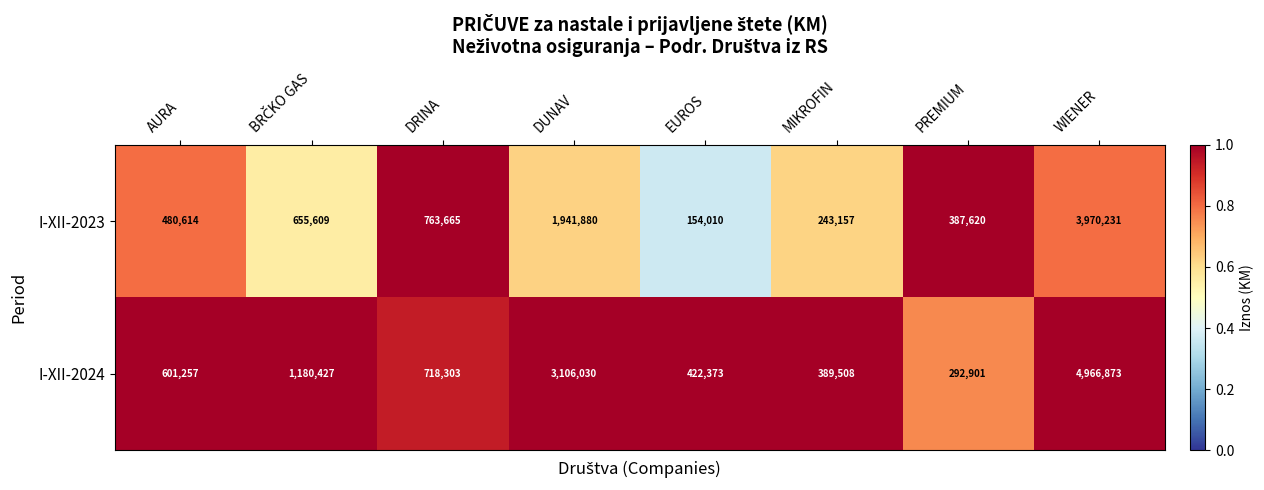

Is the value of I-XII-2023 at WIENER greater than the value of I-XII-2024 at DRINA?

Yes